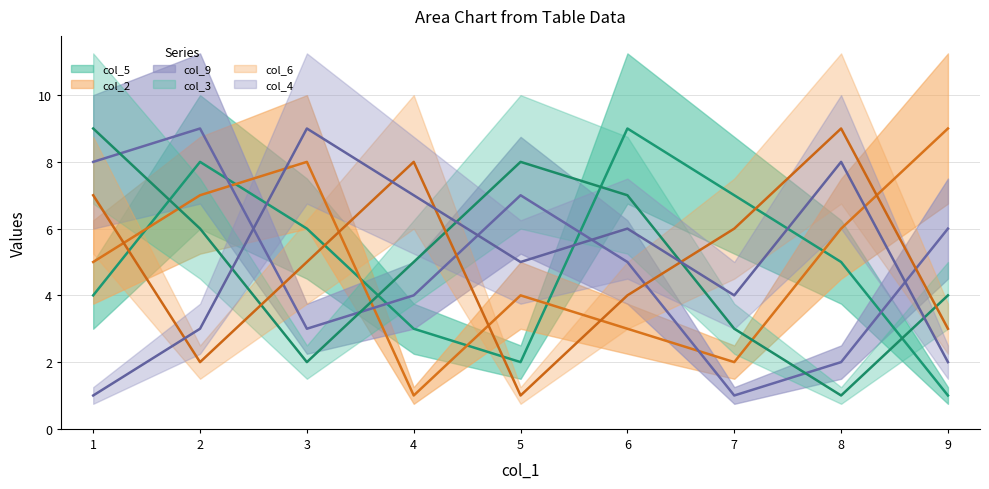

What is the difference between the highest and lowest values at 8?

8